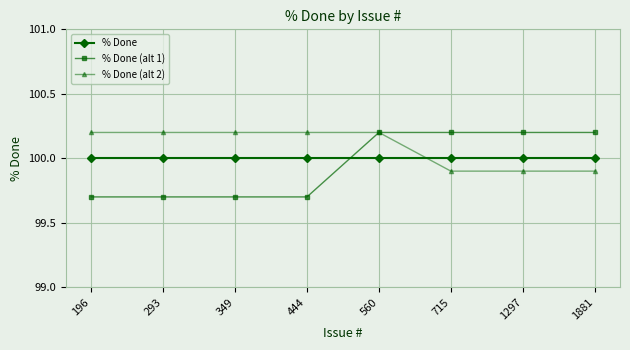

What is the smallest value displayed?

99.7